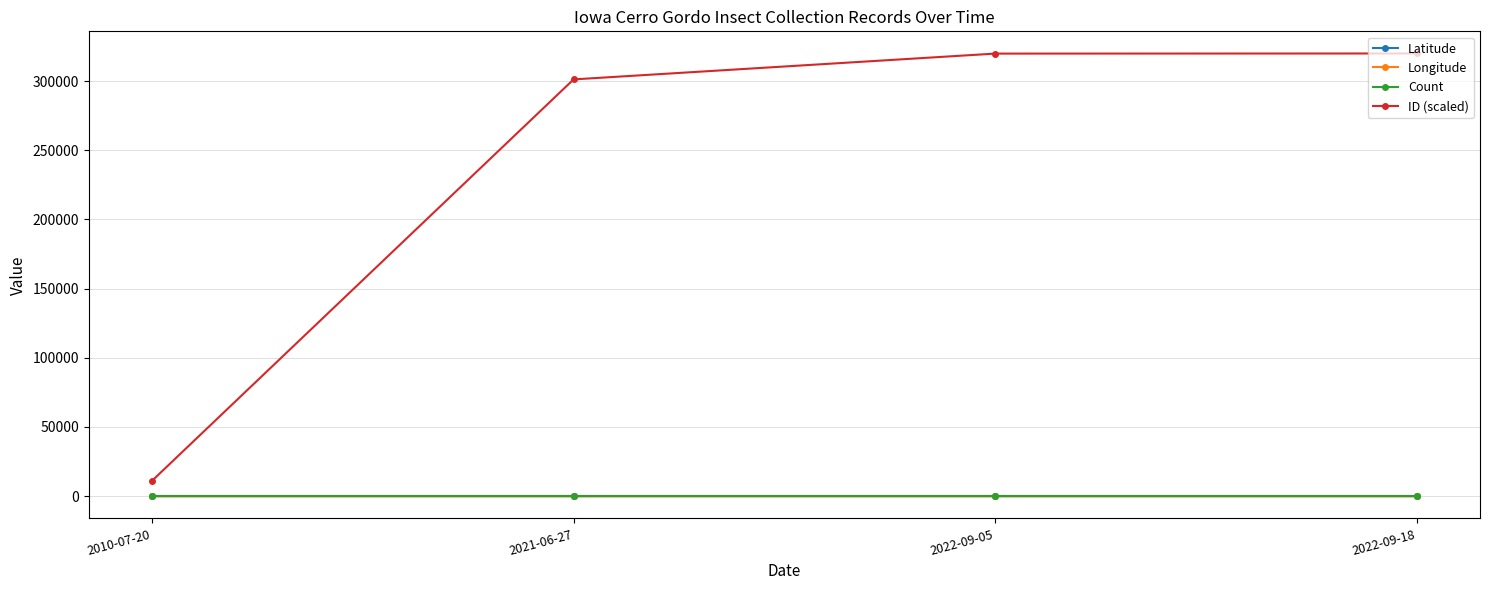

True or false: Count and Longitude intersect in this chart.

False